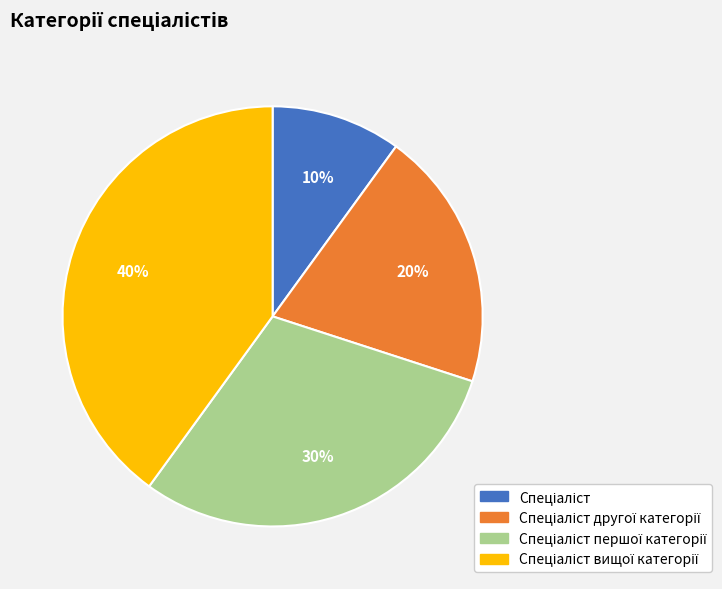

Does any single category account for the majority?

No